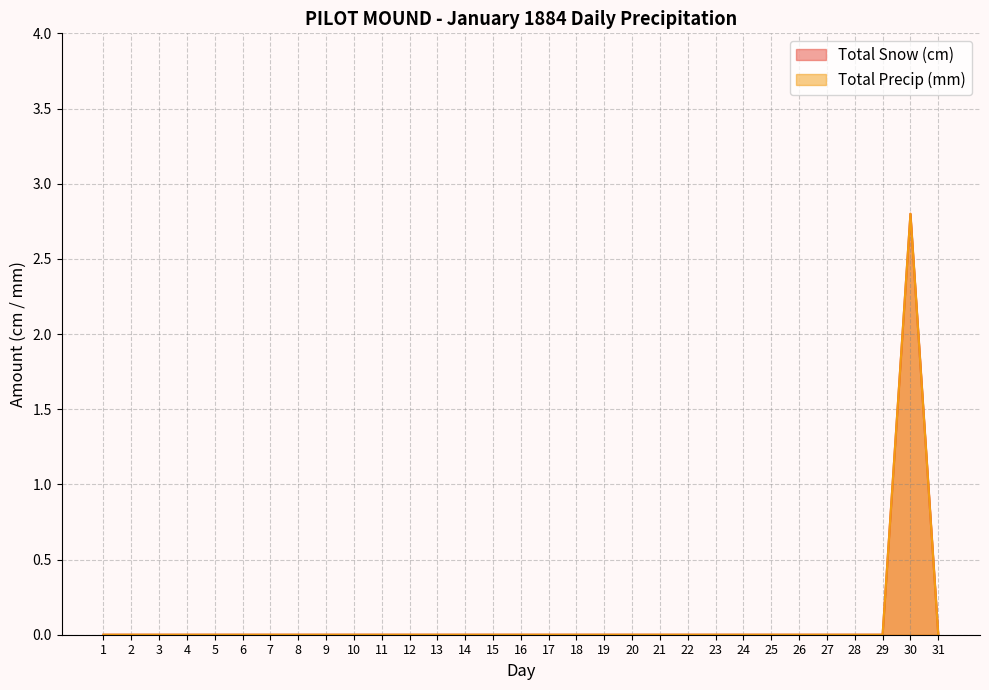

Which series changed the most between 1 and 8?

Total Snow (cm)